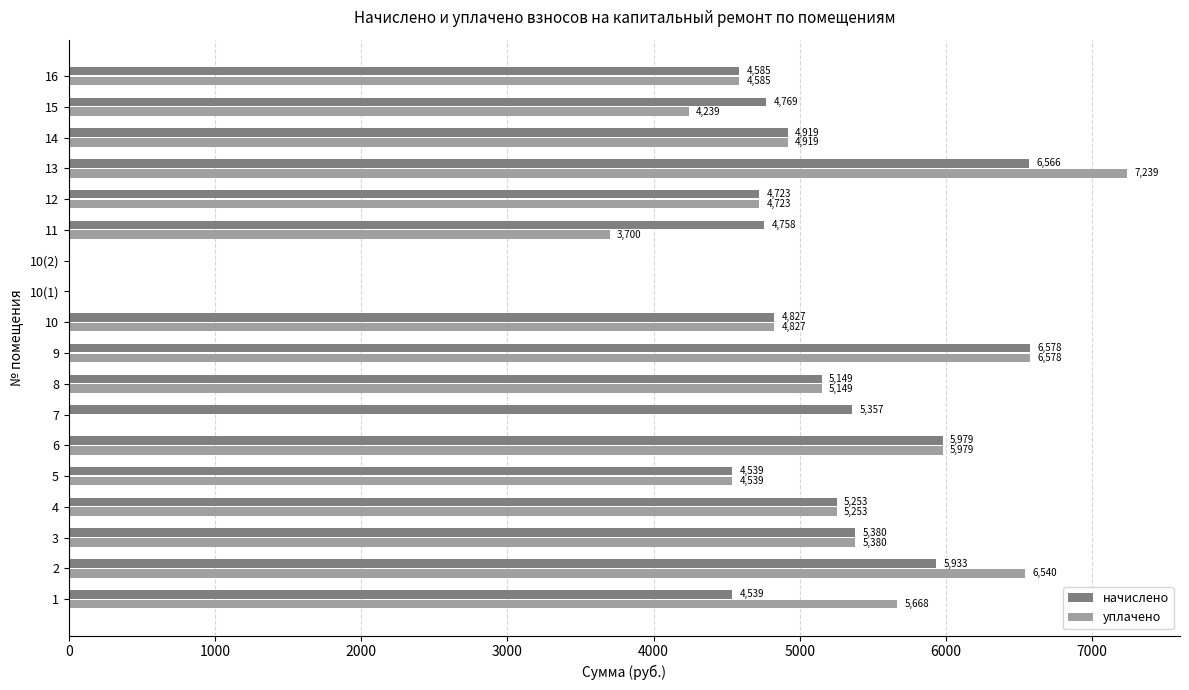

At which category does the chart reach its peak across all series?

13